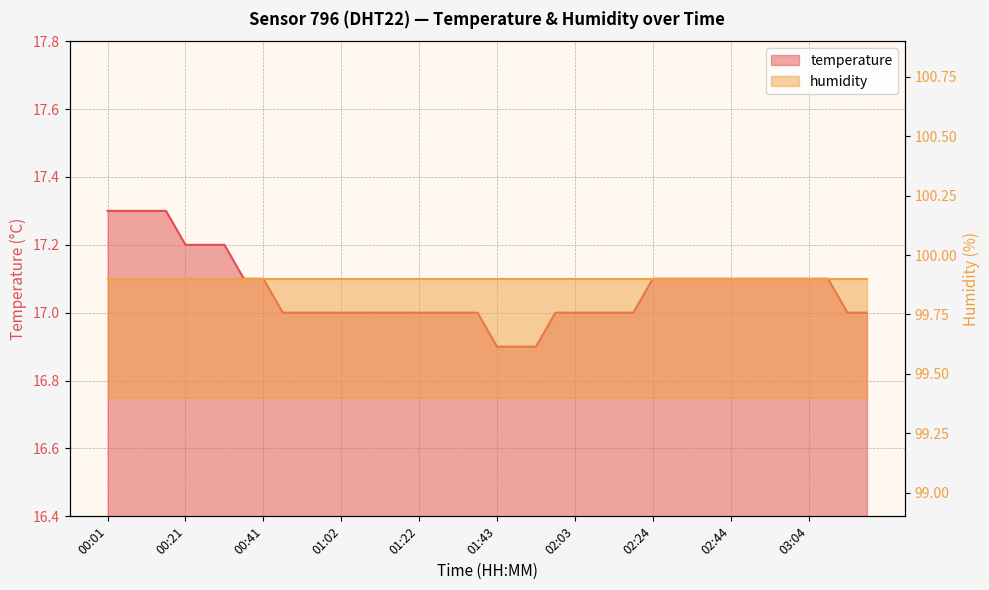

List the labels in order of value, smallest first.

01:43, 01:48, 01:53, 00:46, 00:52, 00:57, 01:02, 01:07, 01:12, 01:17, 01:22, 01:28, 01:33, 01:38, 01:58, 02:03, 02:08, 02:14, 02:19, 03:14, 03:19, 00:36, 00:41, 02:24, 02:29, 02:34, 02:39, 02:44, 02:49, 02:54, 02:59, 03:04, 03:09, 00:21, 00:26, 00:31, 00:01, 00:06, 00:11, 00:16